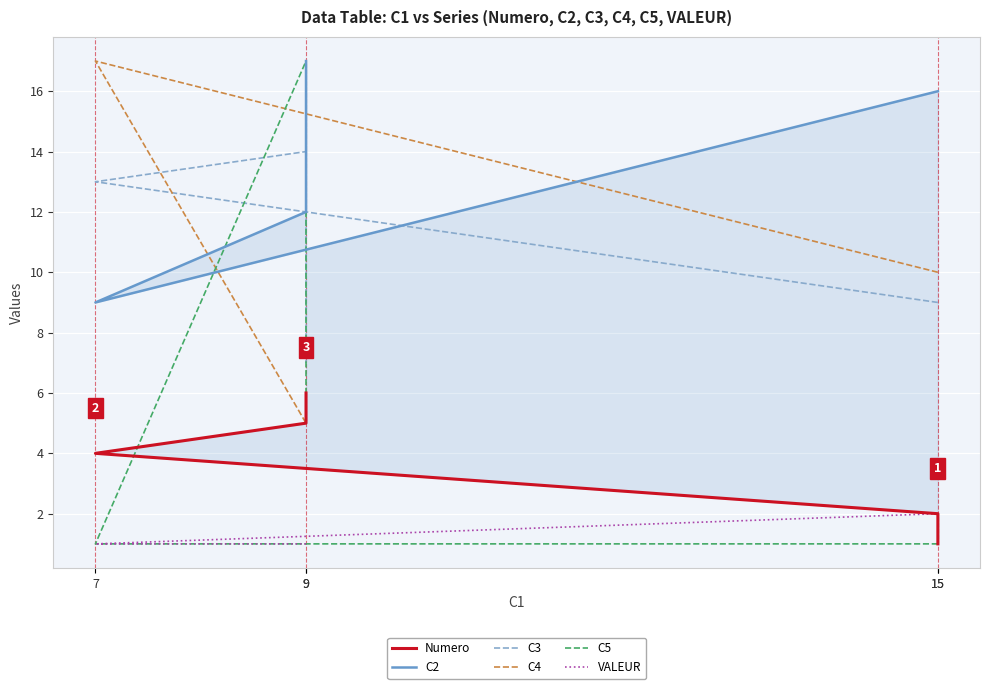

At which label is C4 closest to 11?

15